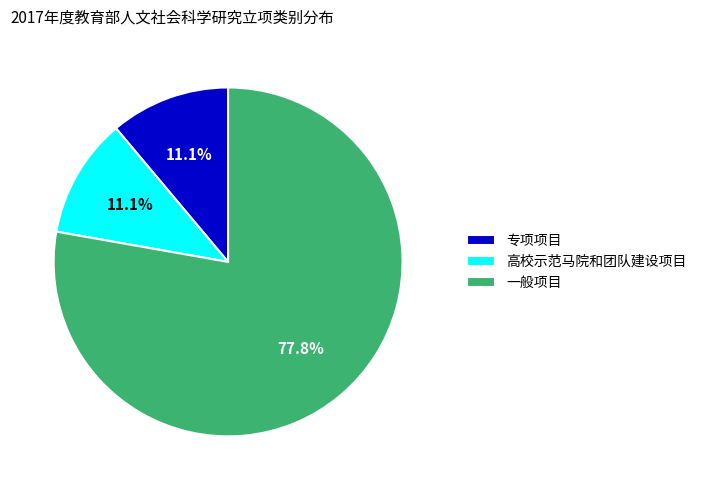

To the nearest percent, what is the difference between the largest and smallest slice percentages?

67%